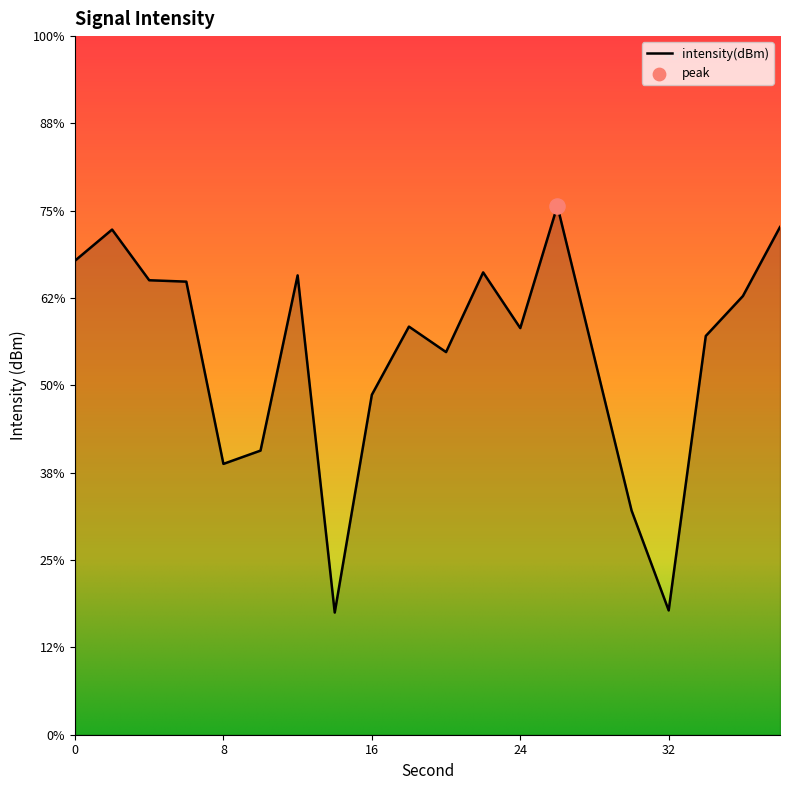

Which has a higher value, 16 or 28?

28